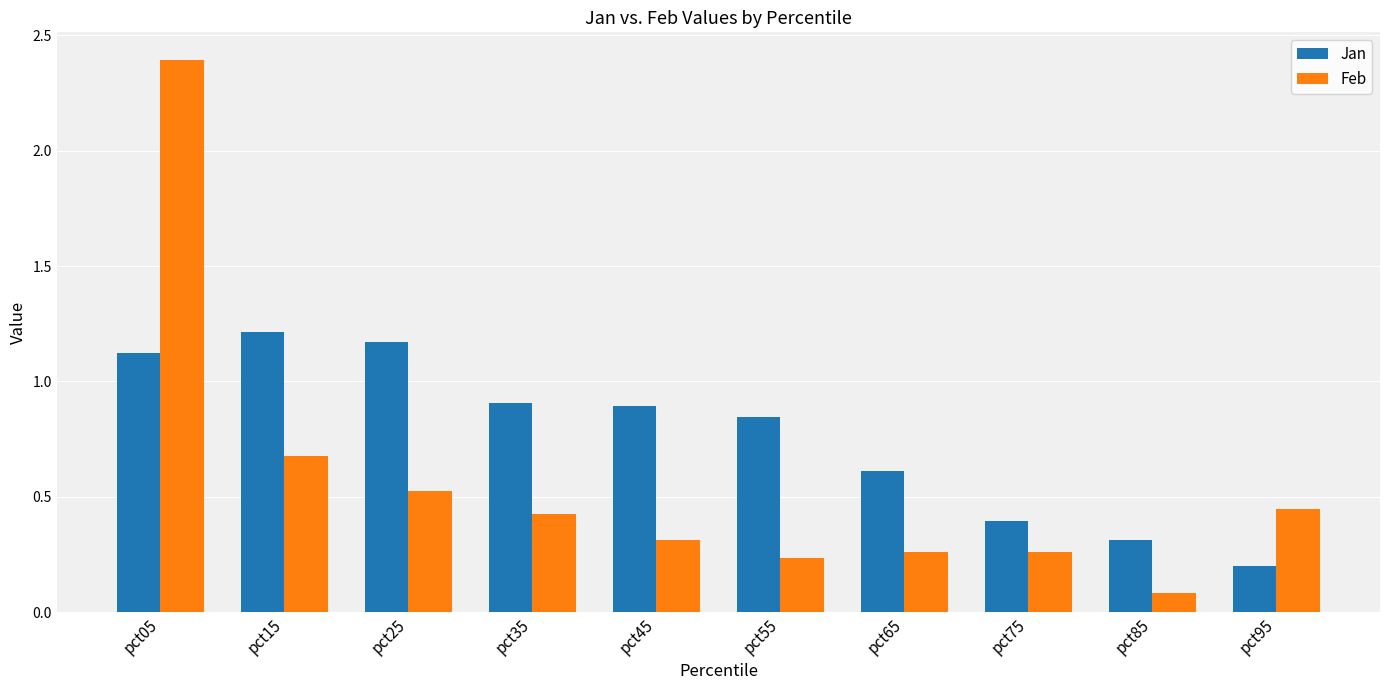

How many bars are there in total?

20